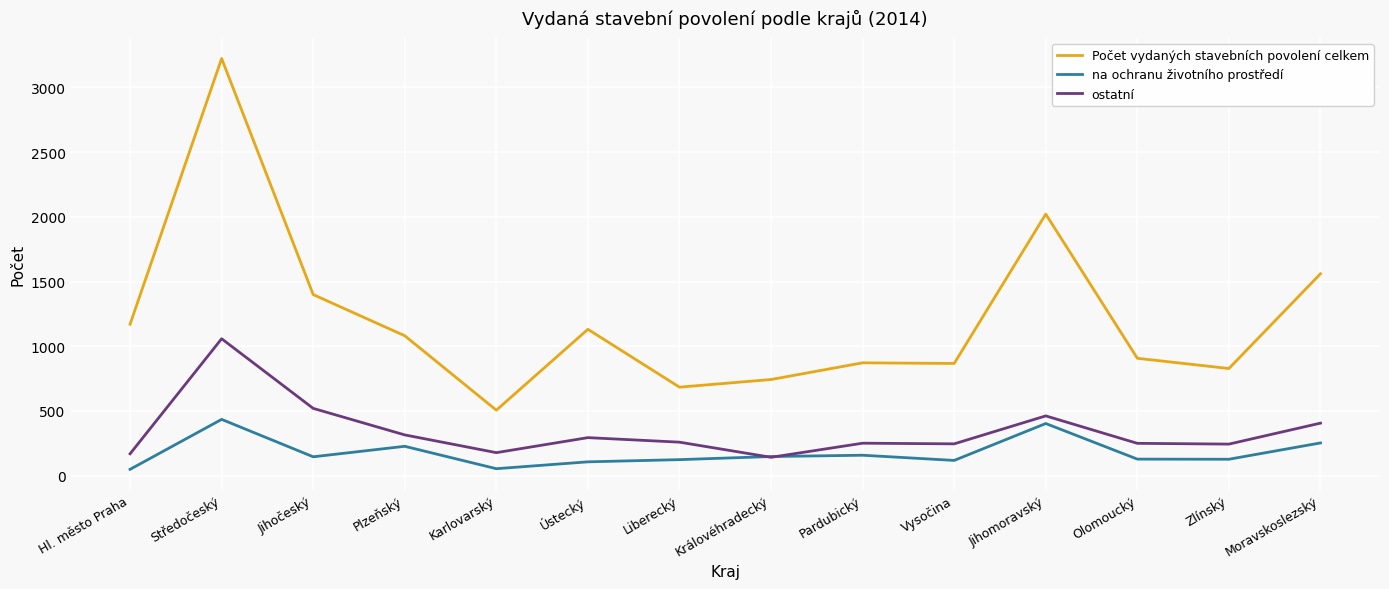

Count the number of data series in this chart.

3